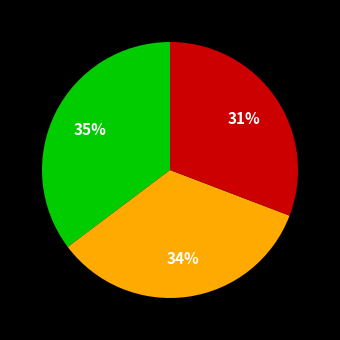

Is there any slice that represents more than half of the pie?

No